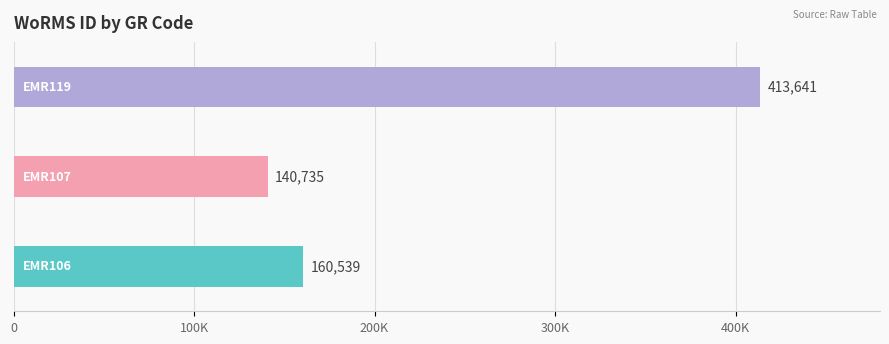

Does the chart contain stacked bars?

No